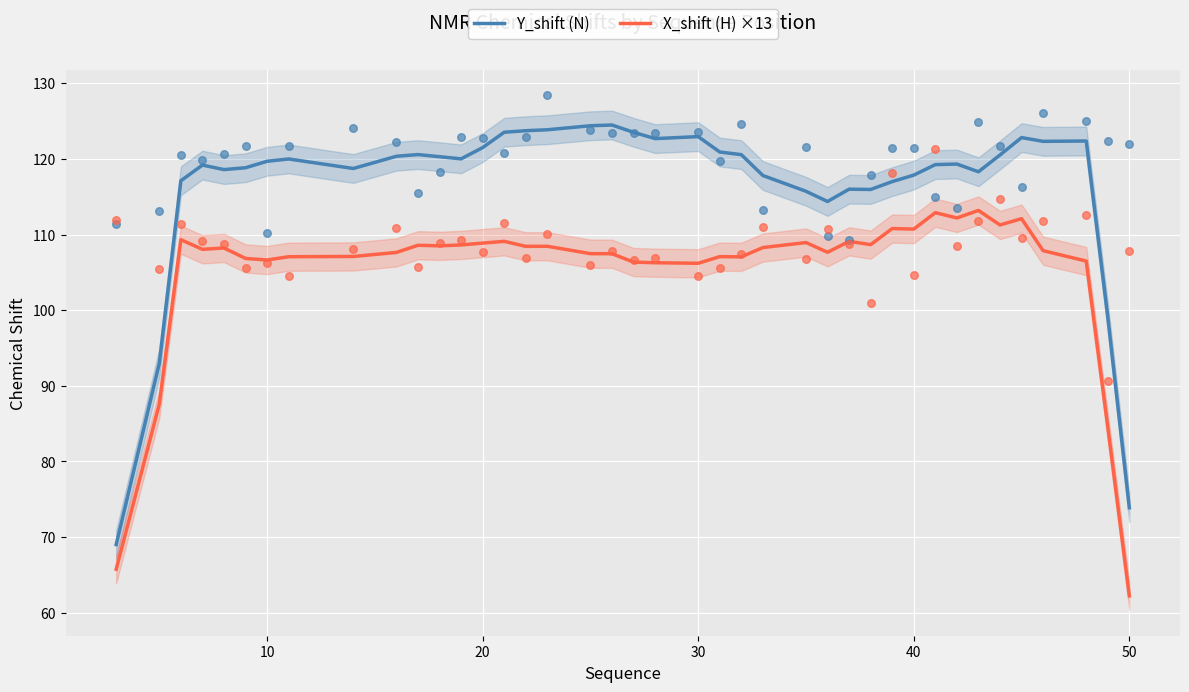

At how many categories does at least one series exceed 63?

40